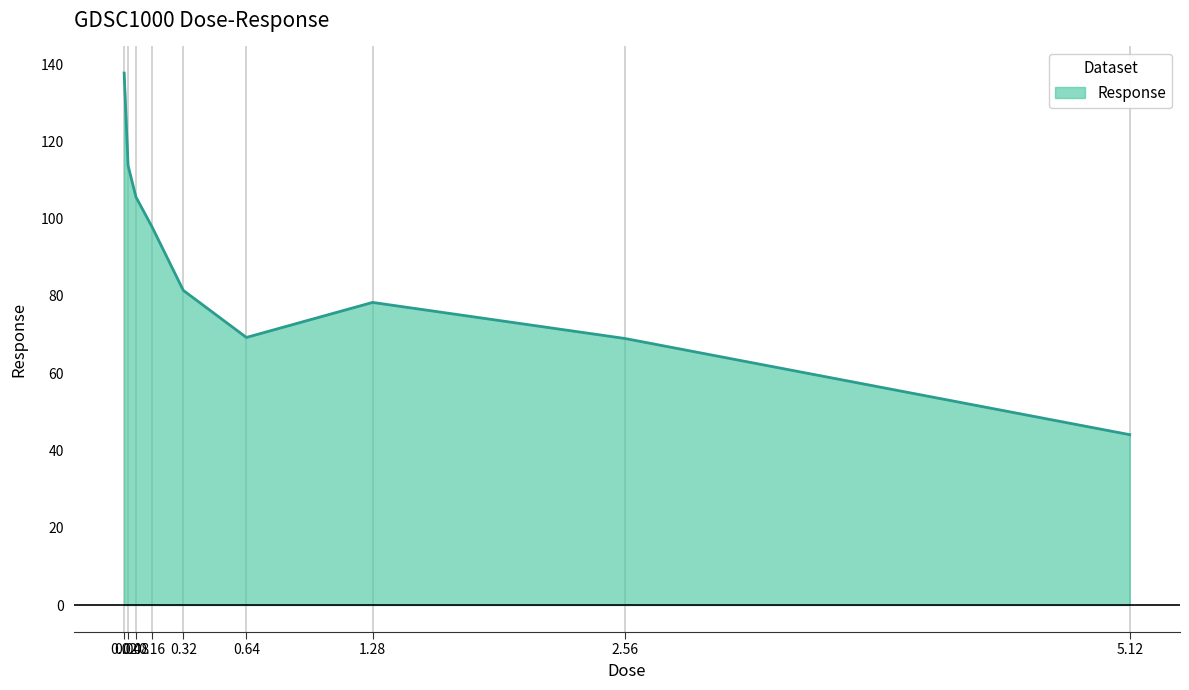

The value at 1.28 is 26.3. True or false?

False